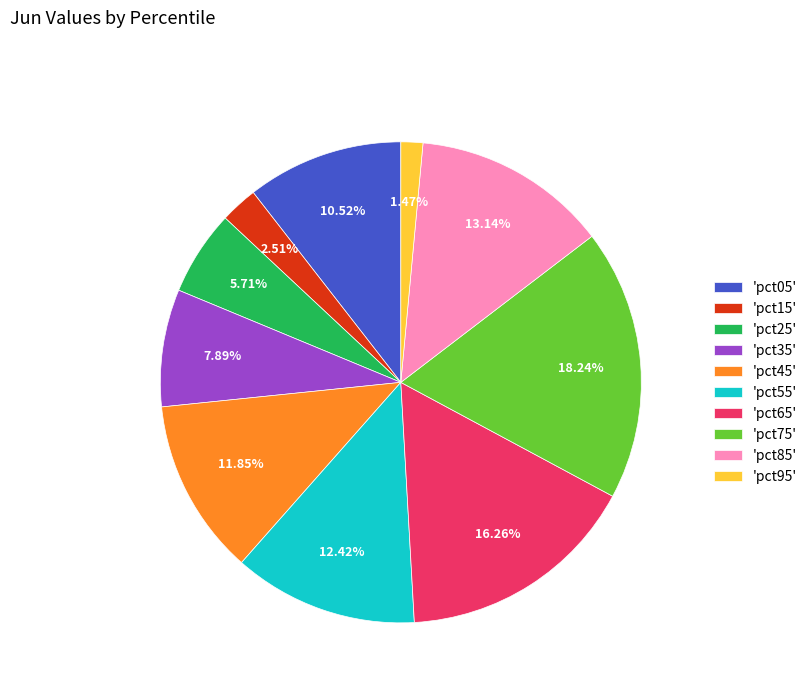

Rank the categories by value from lowest to highest.

'pct95', 'pct15', 'pct25', 'pct35', 'pct05', 'pct45', 'pct55', 'pct85', 'pct65', 'pct75'